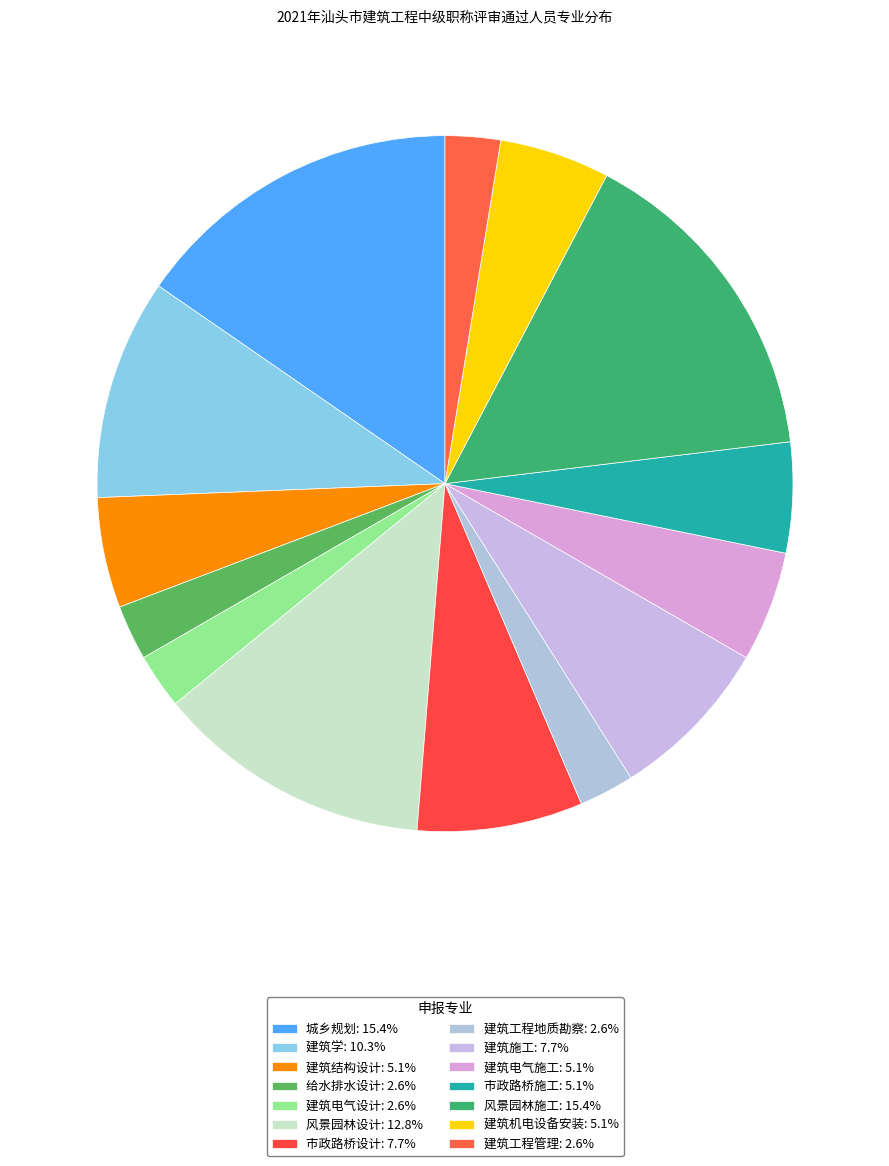

What is the ratio of the value at 风景园林设计 to the value at 给水排水设计?

5.0